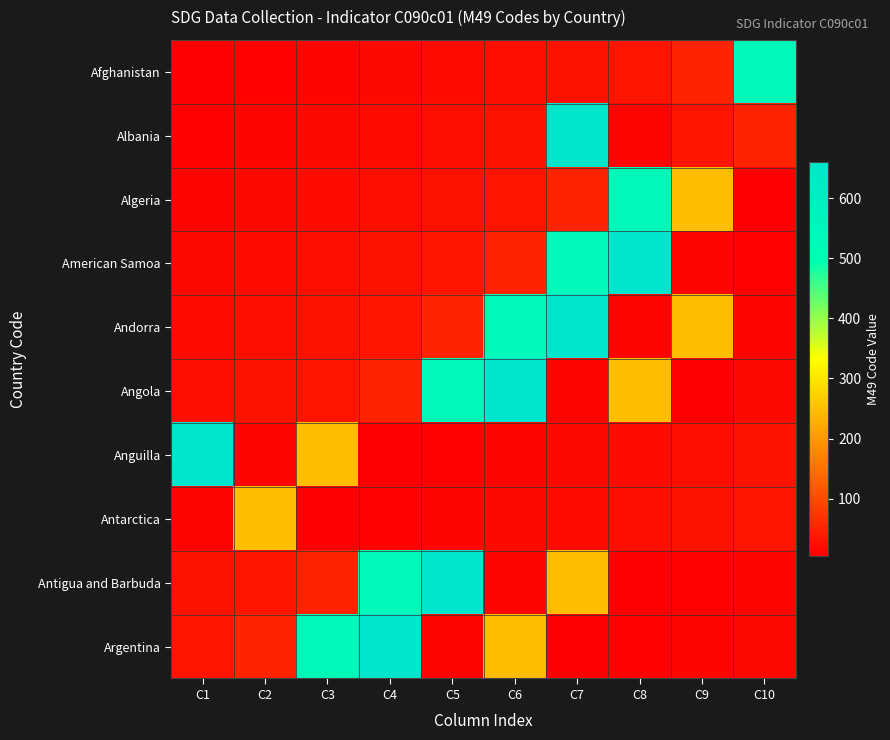

Which series has the largest range (max minus min)?

Angola